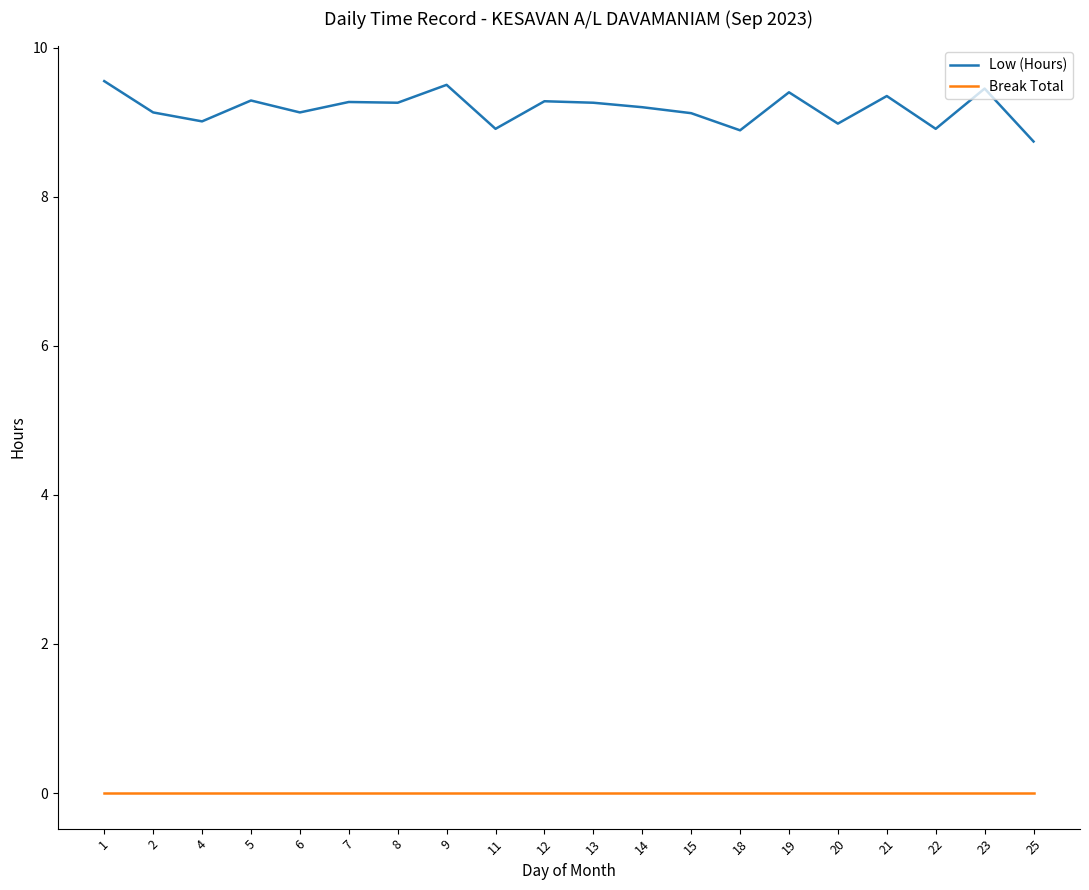

True or false: Break Total and Low (Hours) cross at least once.

False